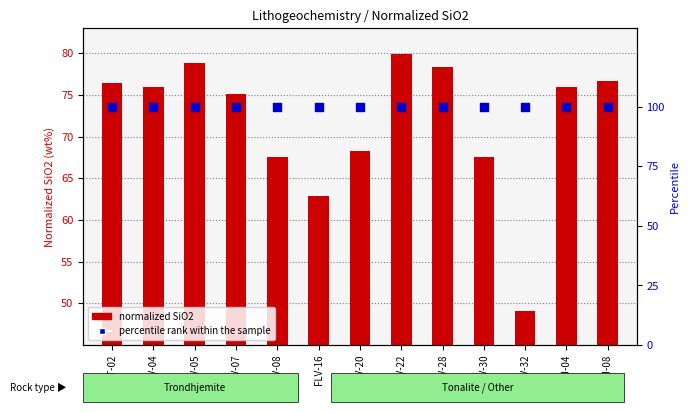

Which series reaches the minimum Y coordinate?

normalized SiO2